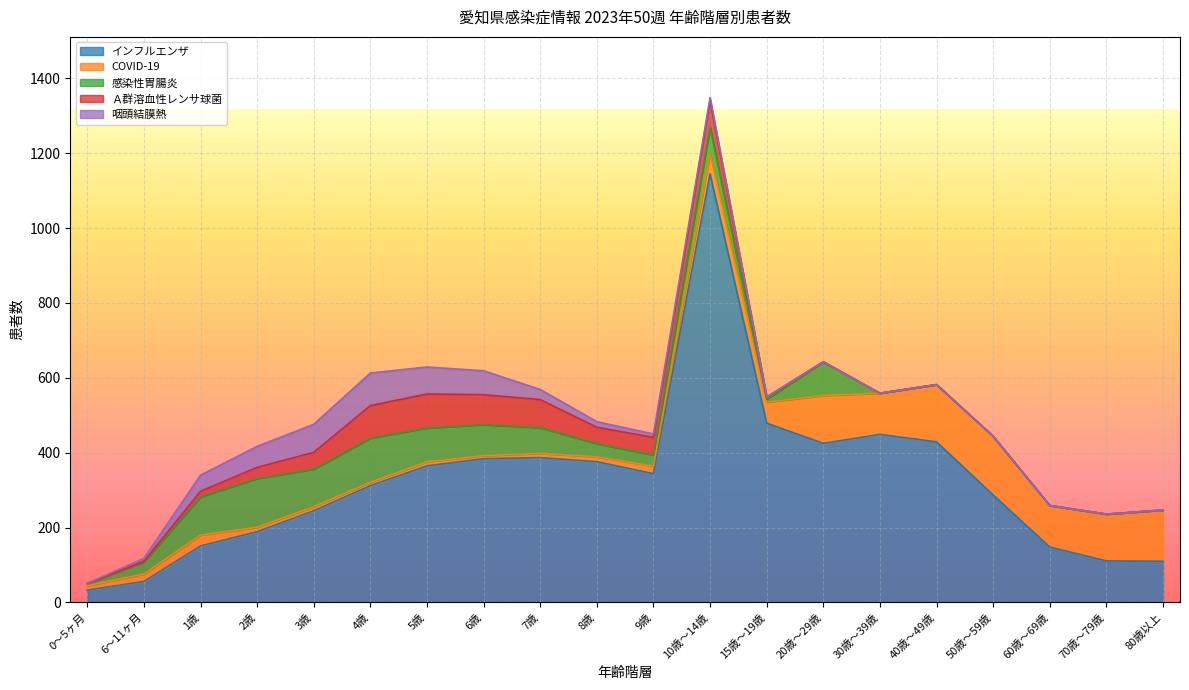

What are all the series names shown in the legend?

インフルエンザ, COVID-19, 感染性胃腸炎, Ａ群溶血性レンサ球菌, 咽頭結膜熱